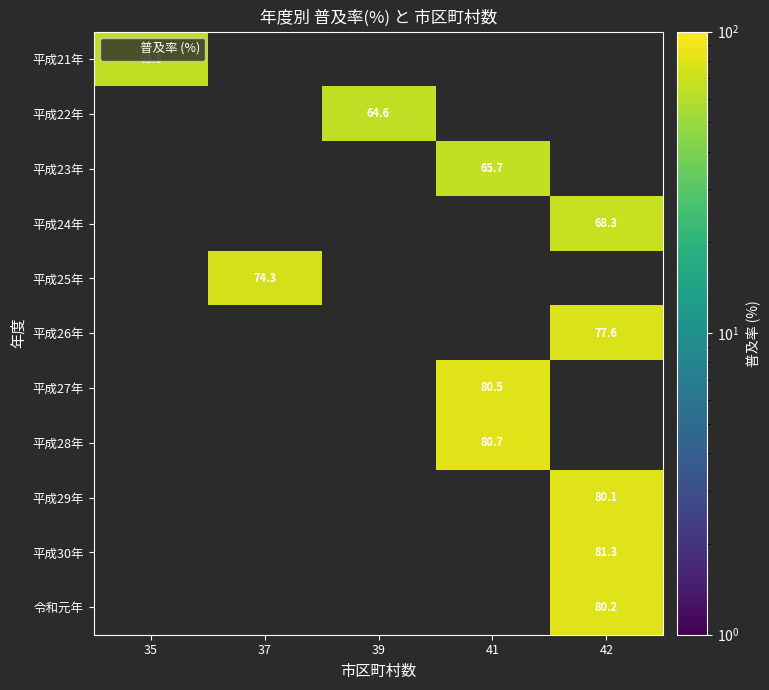

How many categories are shown in the chart?

5